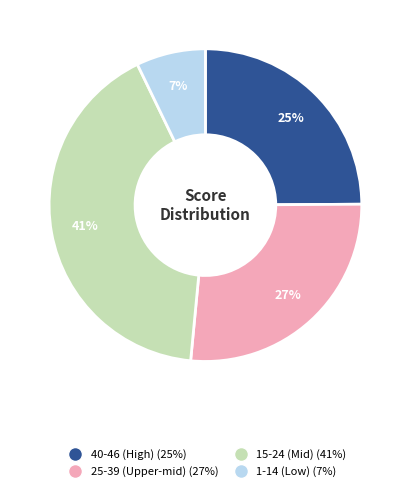

Is there a majority slice in this chart?

No